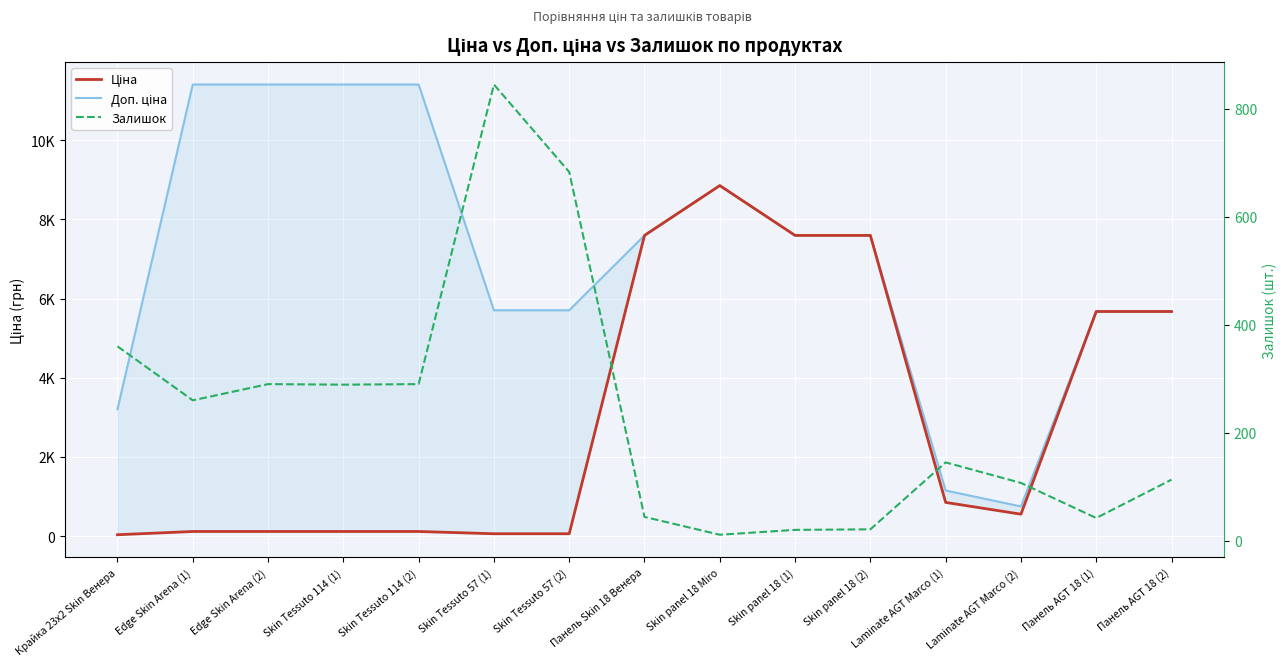

At which category does Доп. ціна reach its first local peak?

Skin panel 18 Miro